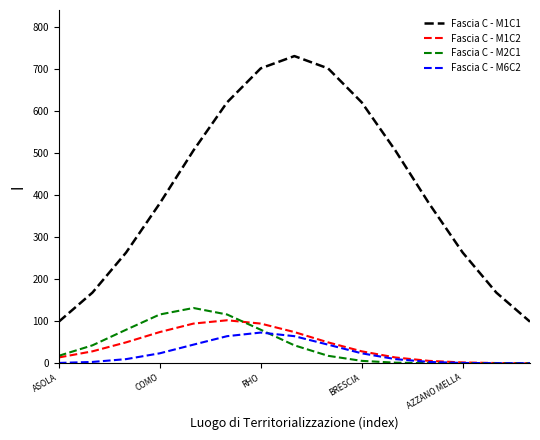

Which series has the largest total across all categories?

Fascia C - M1C1